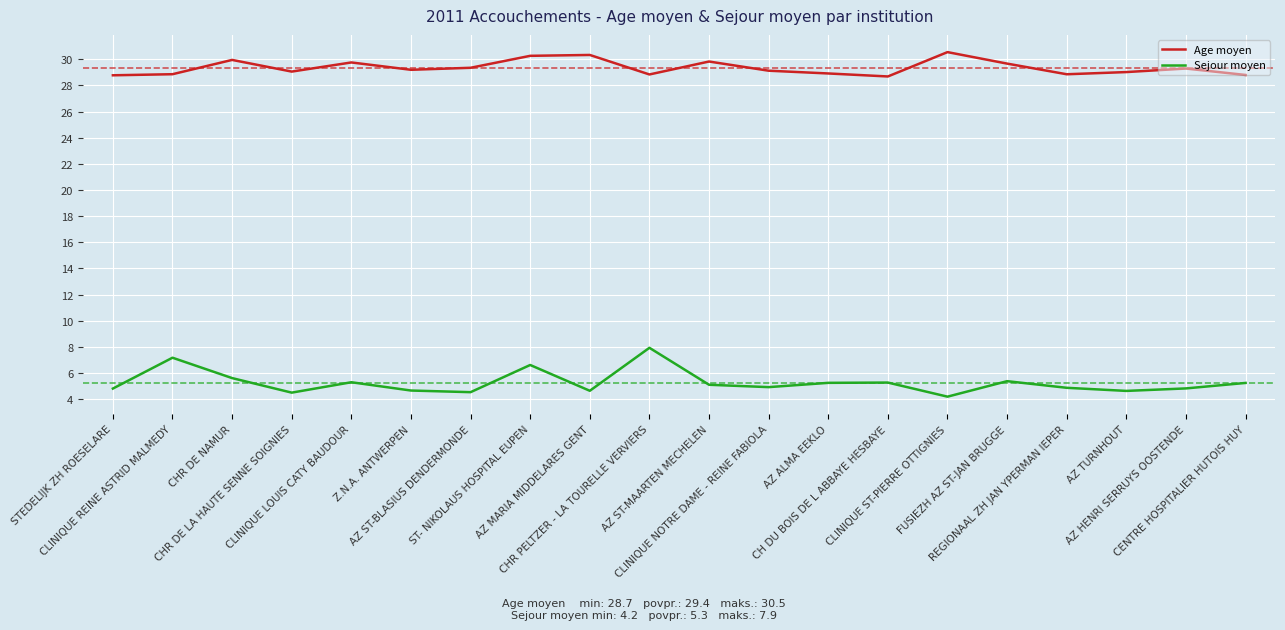

True or false: Age moyen and Sejour moyen intersect in this chart.

False